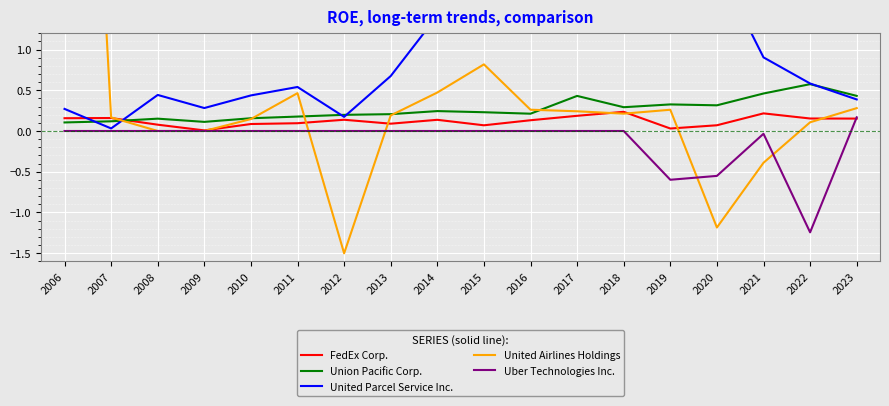

Where do FedEx Corp. and Uber Technologies Inc. first cross each other?

2022 and 2023